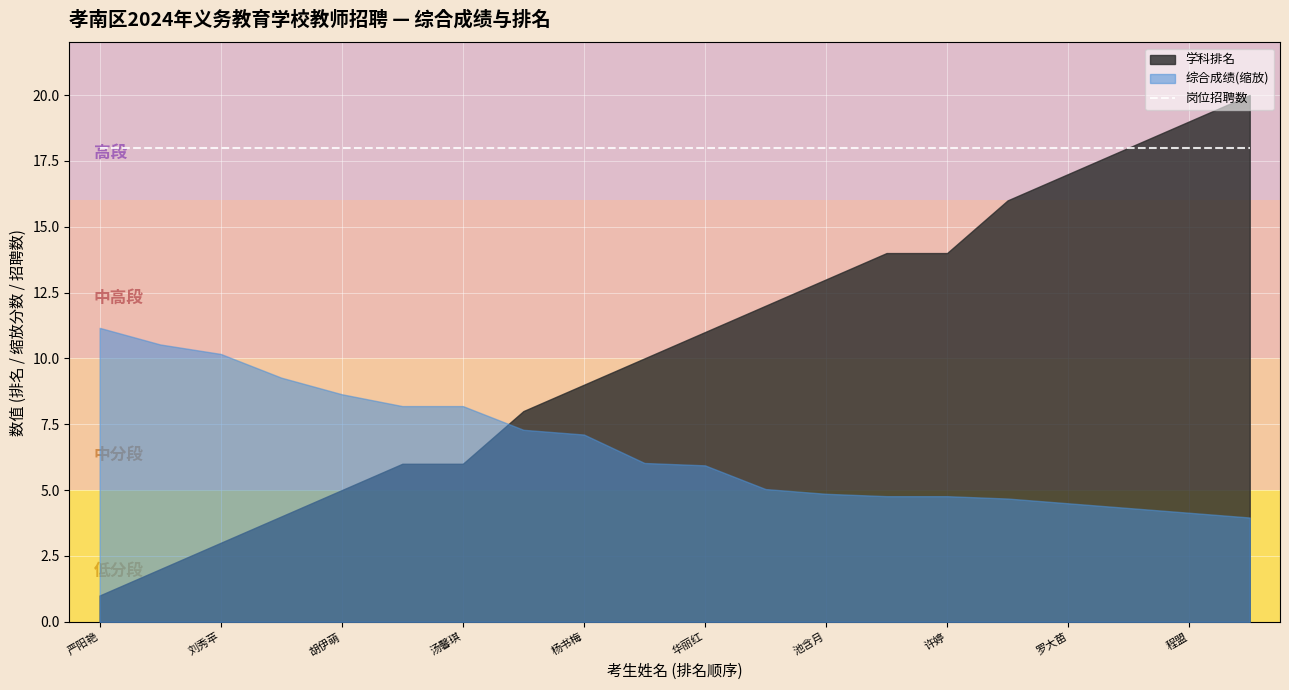

True or false: 小学语文 and 岗位招聘数 cross at least once.

False